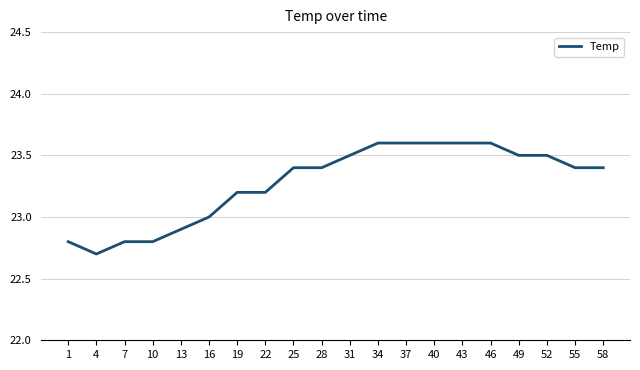

Is it true that the value at 13 is 22.9?

True